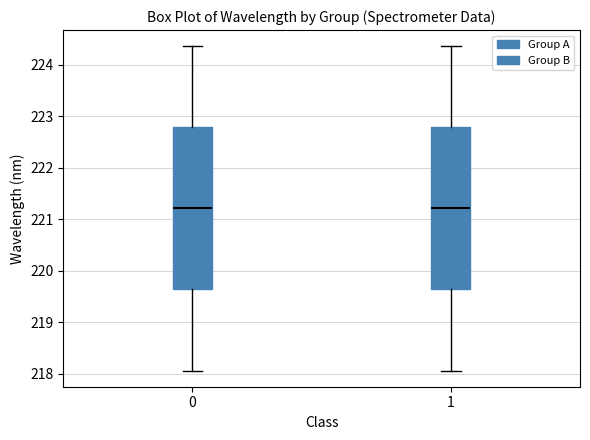

Reading left to right, read every box against the y-axis: the position of its median line, the range the box covers, and the ends of its whiskers. The values are not printed on the chart, so give them approximately, as read against the axis.

0: median 221.2, box 219.6 to 222.8, whiskers 218.1 to 224.4
1: median 221.2, box 219.6 to 222.8, whiskers 218.1 to 224.4